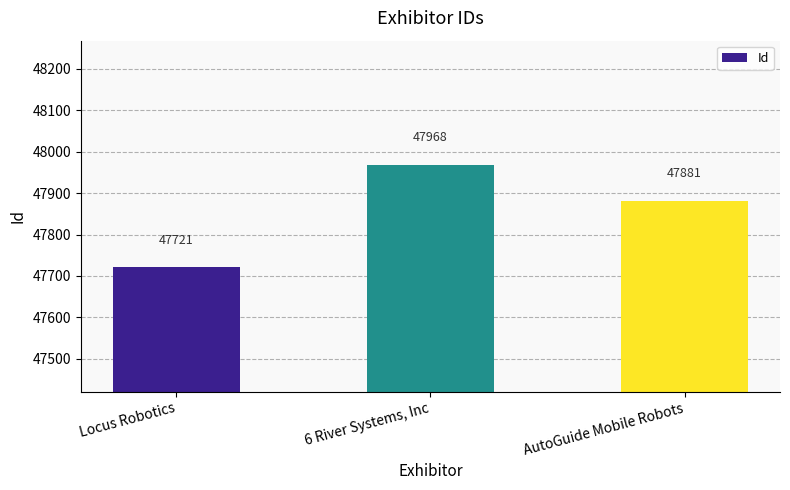

Does the chart contain stacked bars?

No